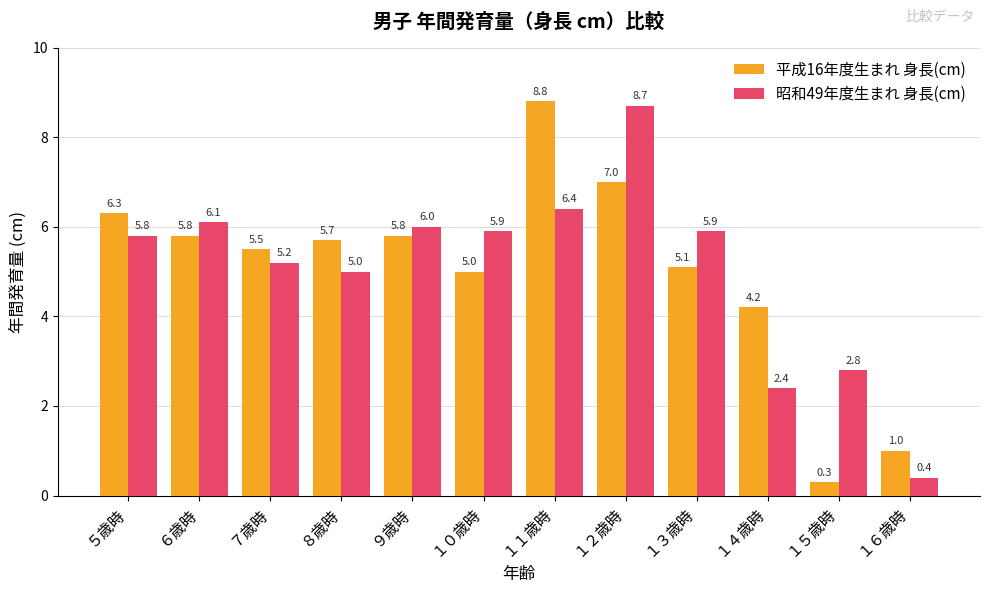

What is the value of the 昭和49年度生まれ 身長(cm) bar at the 7th from the left?

6.4